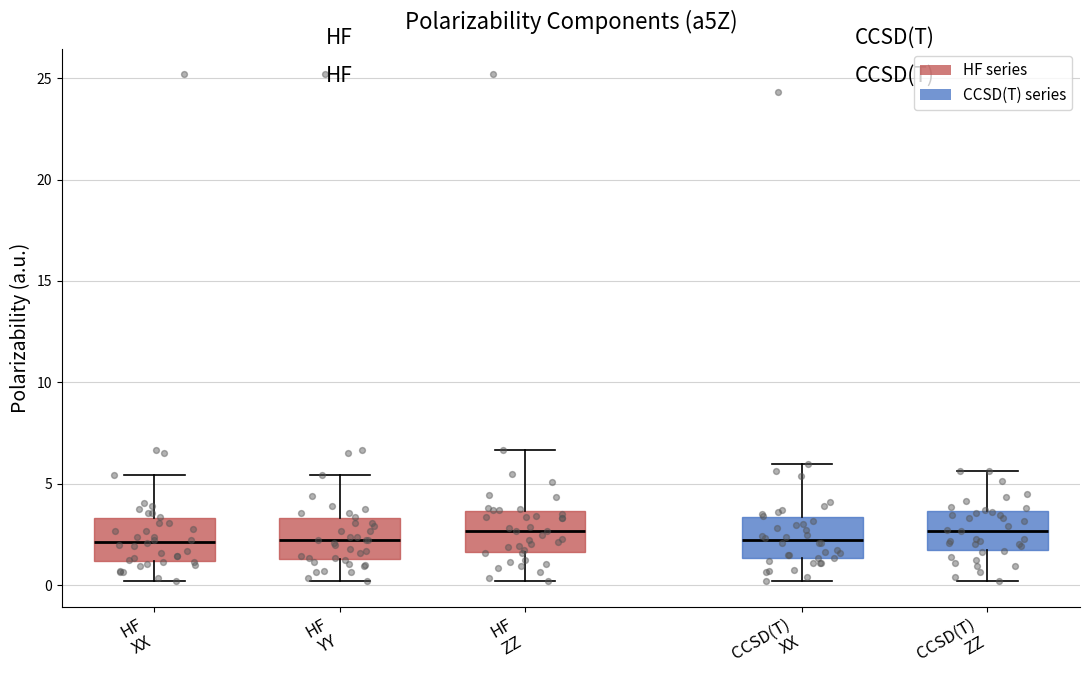

Where does the median line of the box for CCSD(T) ZZ sit on the y-axis? The values are not printed on the chart, so give them approximately, as read against the axis.

2.5